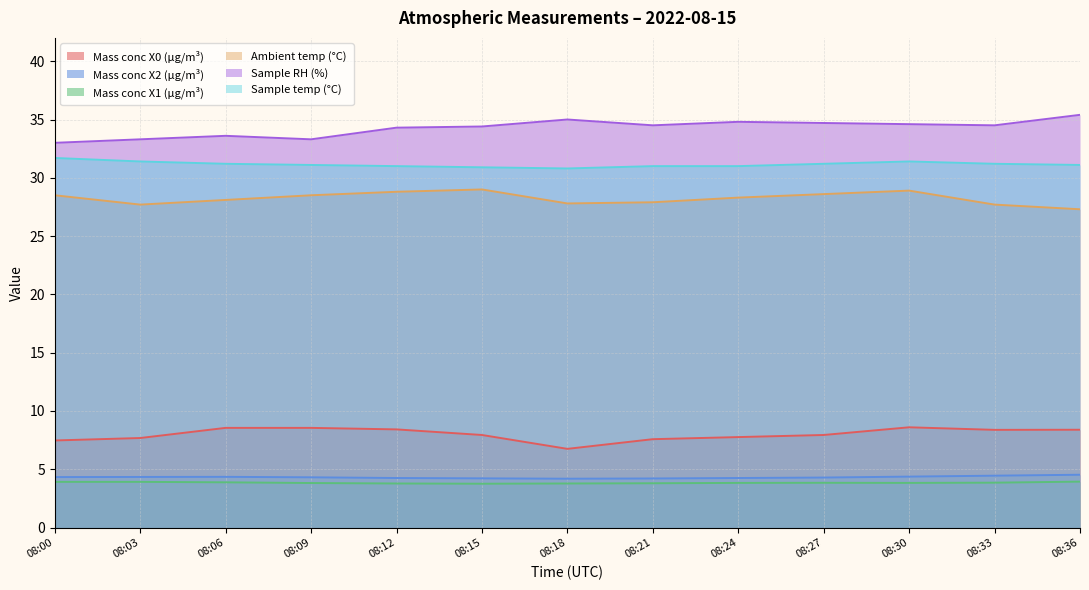

True or false: Mass conc X2 (μg/m³) and Sample RH (%) intersect in this chart.

False